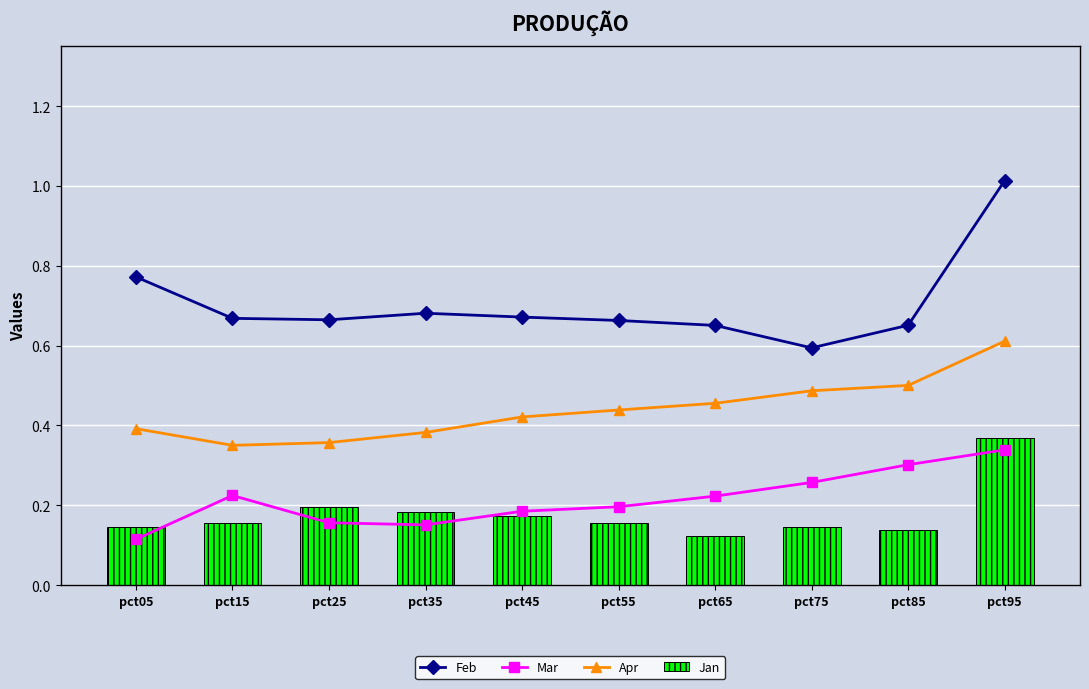

What value does the Jan series have at pct75?

0.1